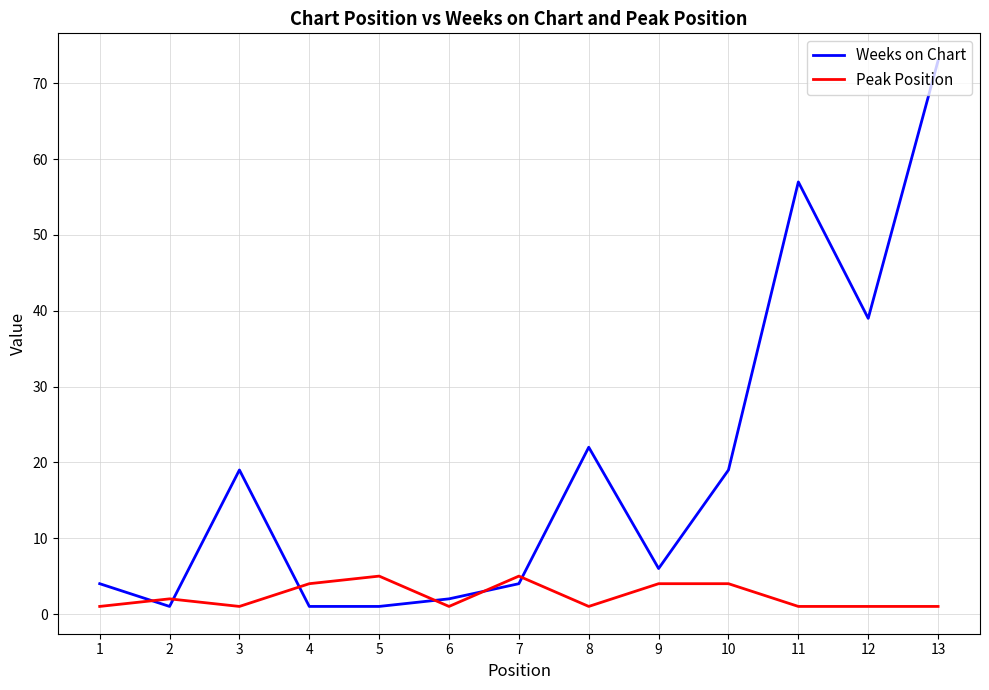

Is the value of Peak Position at 2 greater than the value of Weeks on Chart at 11?

No